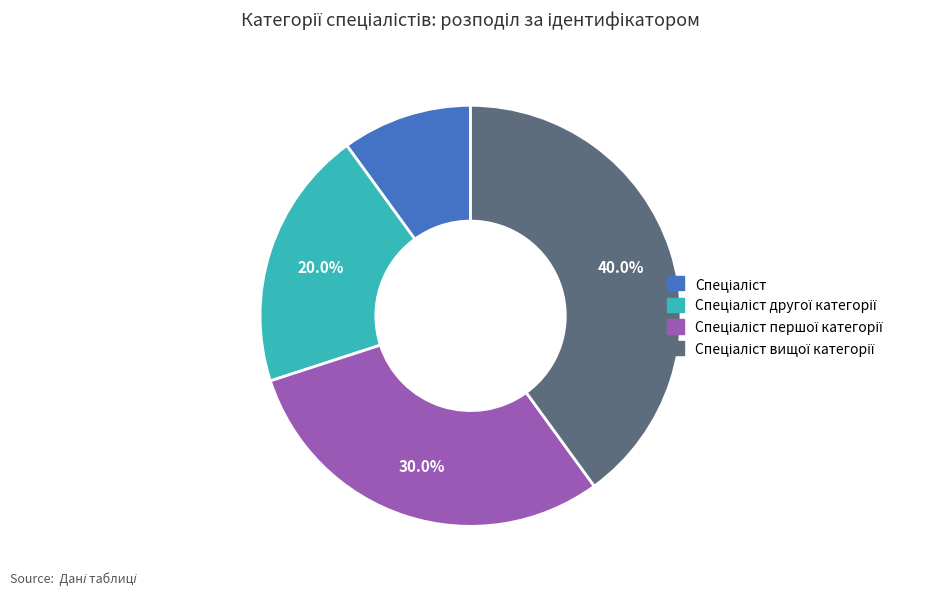

How many slices are in this pie chart?

4